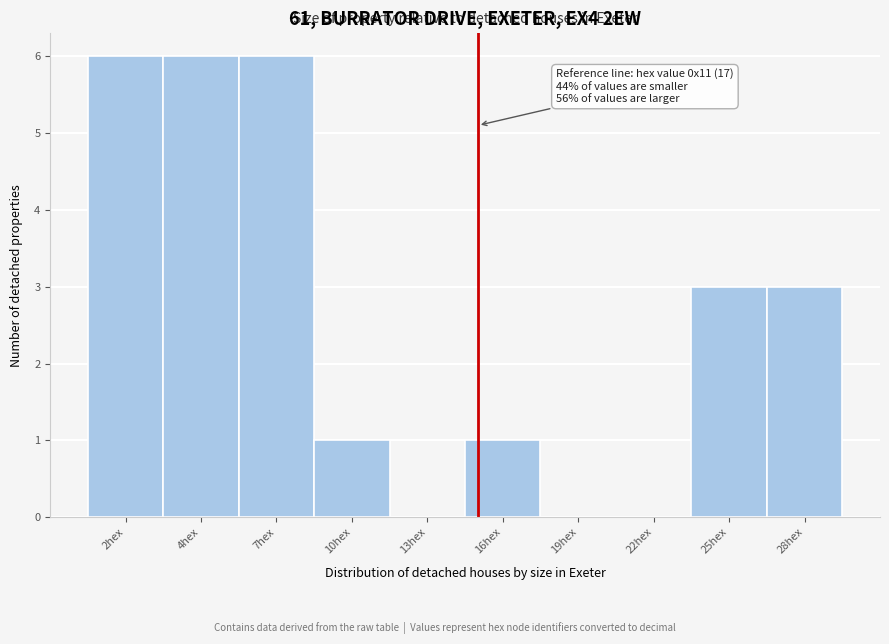

Reading left to right, what are all the values shown in this chart?

2hex=6	4hex=6	7hex=6	10hex=1	13hex=0	16hex=1	19hex=0	22hex=0	25hex=3	28hex=3